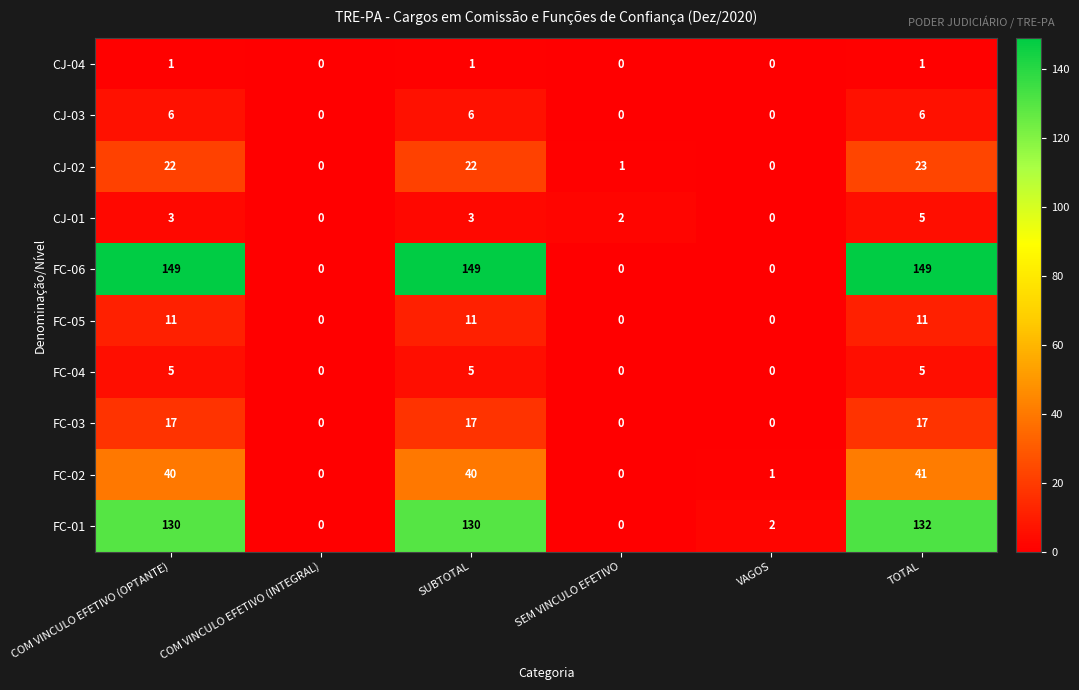

What is the difference between the maximum and minimum values in the FC-02 series?

41